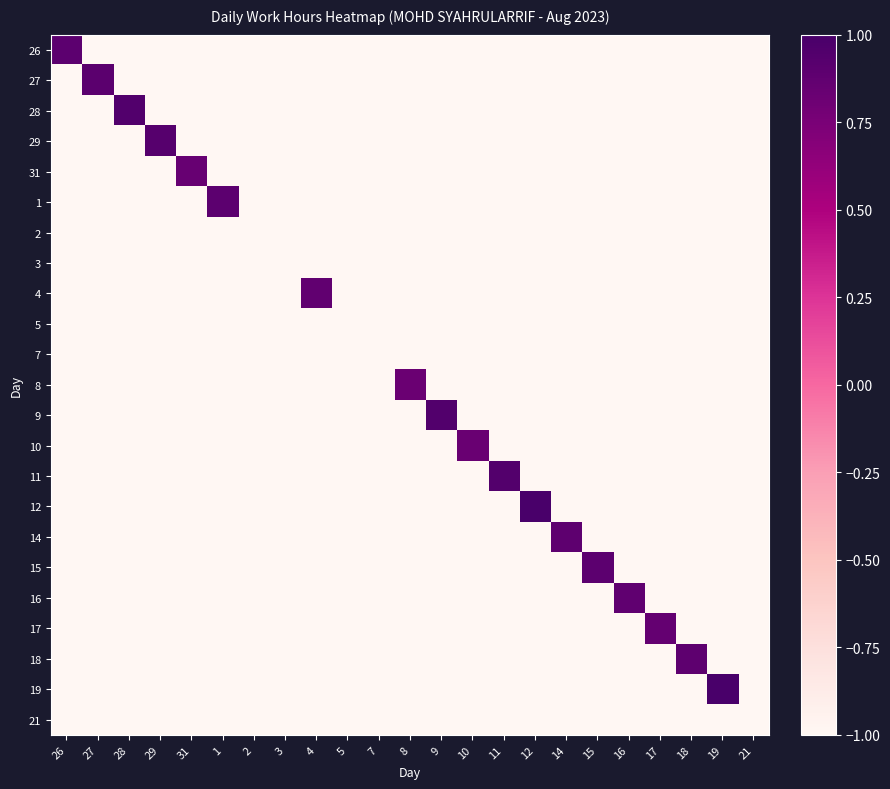

Which category has the highest value across all series?

12